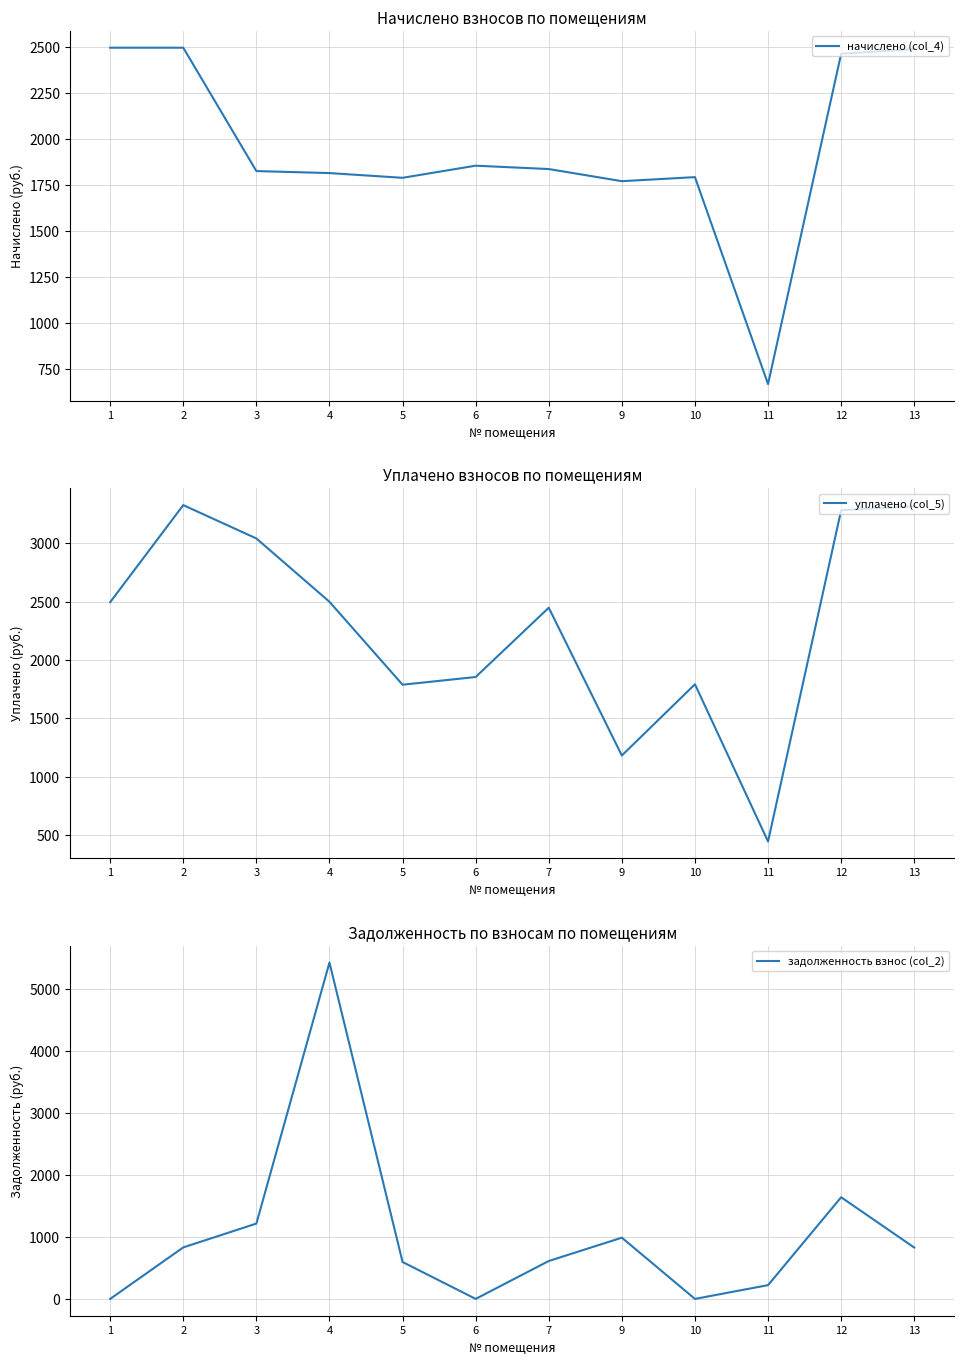

True or false: задолженность взнос (col_2) has a value of 222.4 at 11.

True